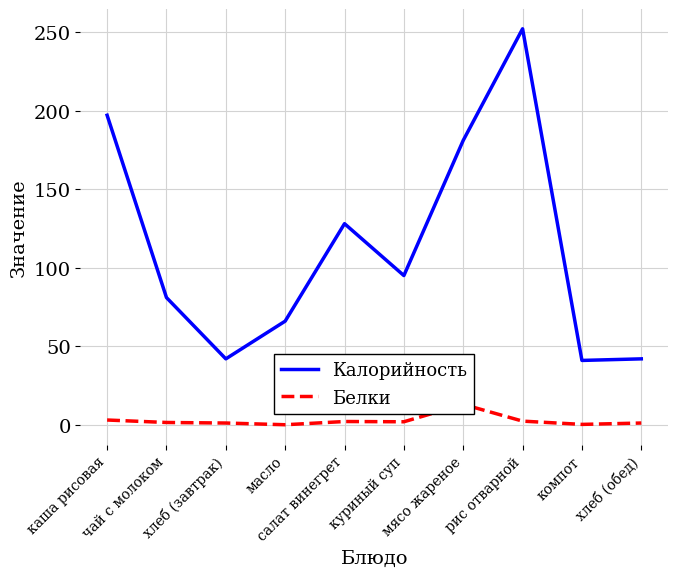

What is the label of the 5th point from the left?

салат винегрет